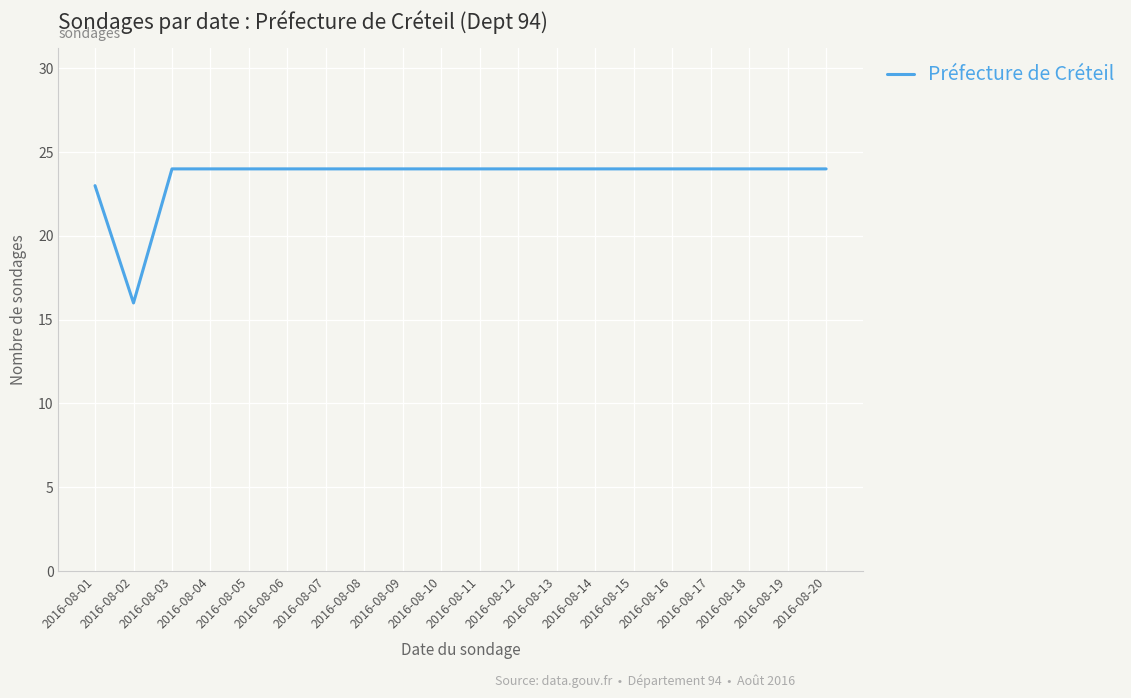

What is the ratio of the value at 2016-08-07 to the value at 2016-08-13?

1.0